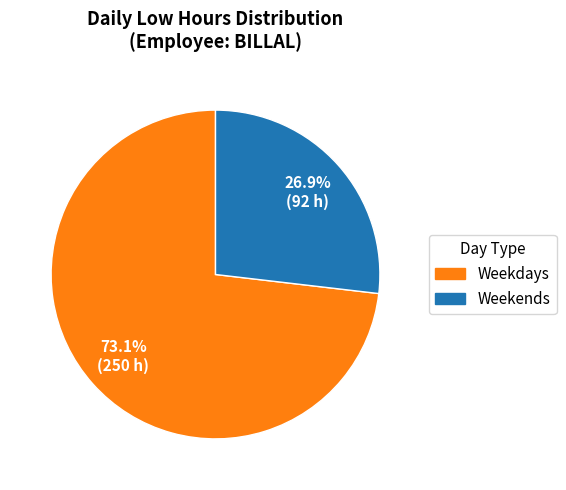

How many segments does this pie chart have?

2